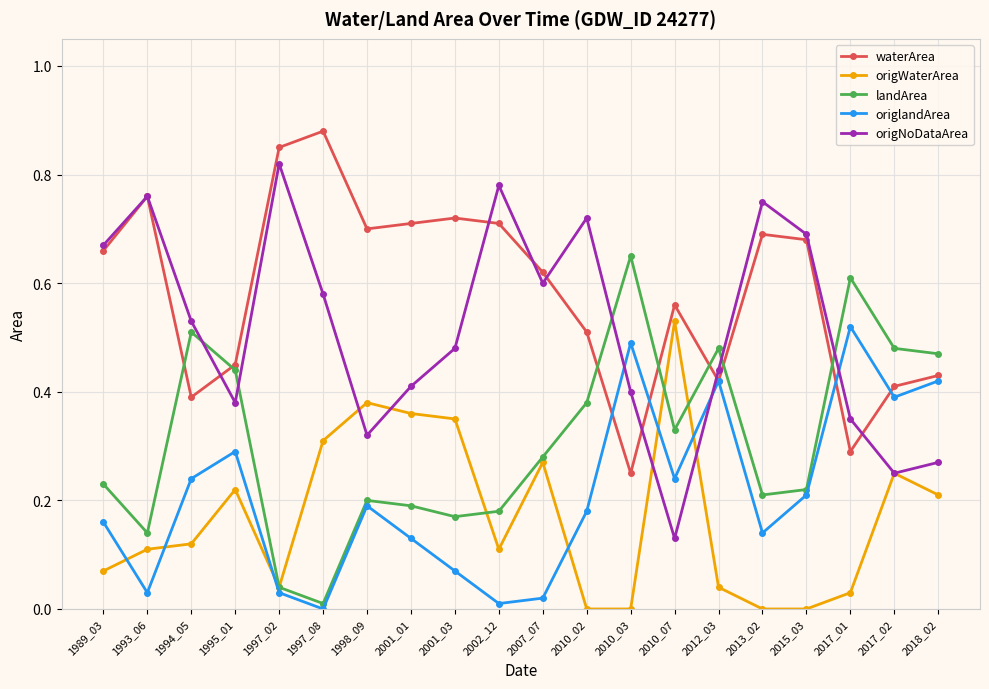

After their last crossing, which series has the higher values: waterArea or origlandArea?

waterArea